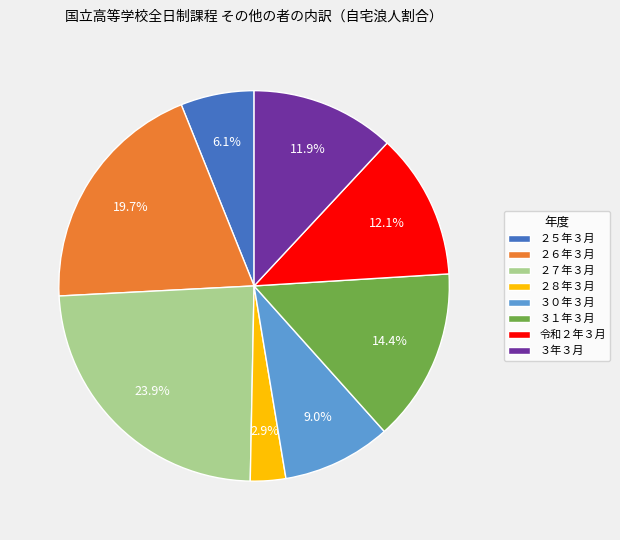

To the nearest percent, what percentage of the pie is ２６年３月?

20%